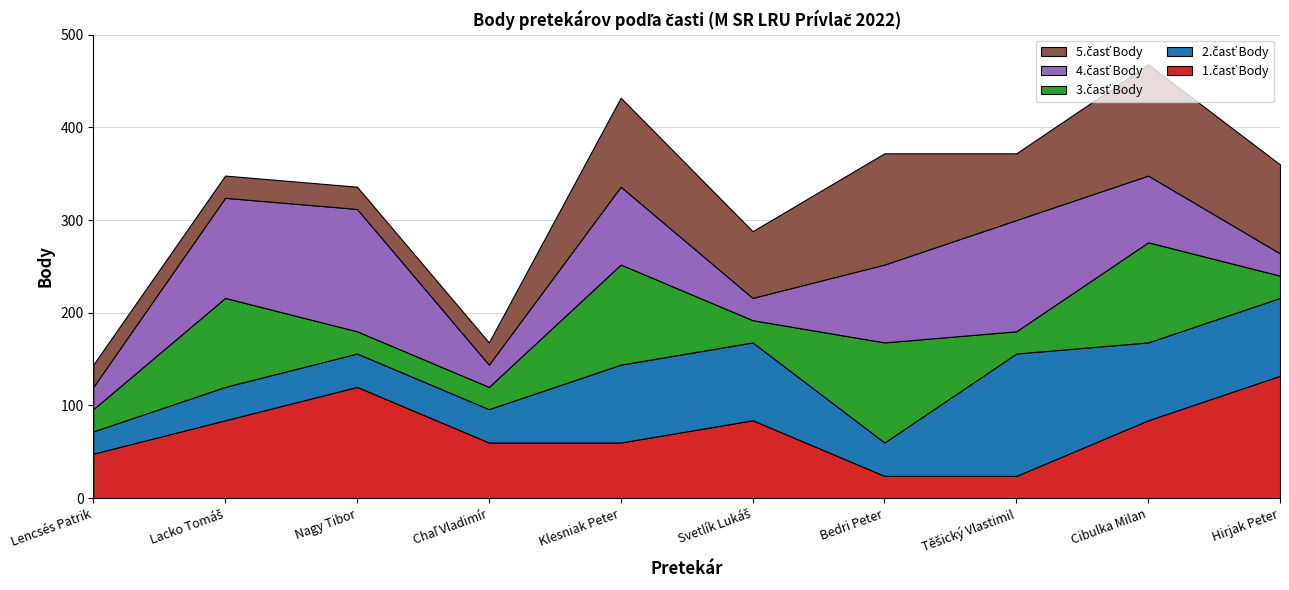

Reading right to left, extract all data points from this chart.

1.časť Body: 132	84	24	24	84	60	60	120	84	48
2.časť Body: 84	84	132	36	84	84	36	36	36	24
3.časť Body: 24	108	24	108	24	108	24	24	96	24
4.časť Body: 24	72	120	84	24	84	24	132	108	24
5.časť Body: 96	120	72	120	72	96	24	24	24	24